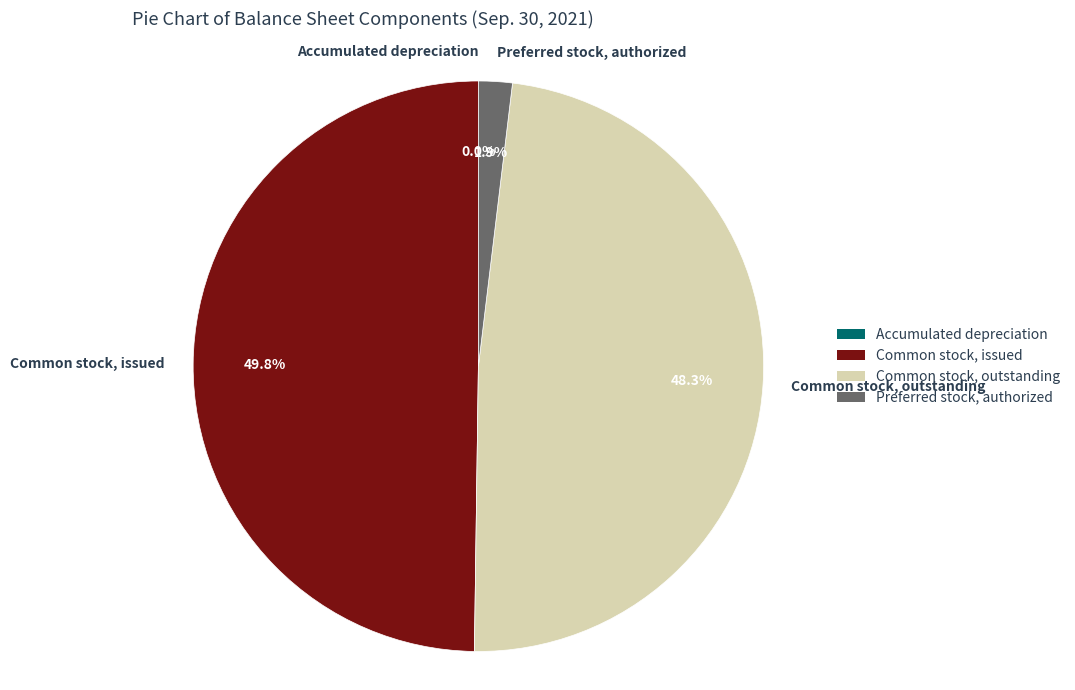

Between Common stock, outstanding and Preferred stock, authorized, which is larger?

Common stock, outstanding